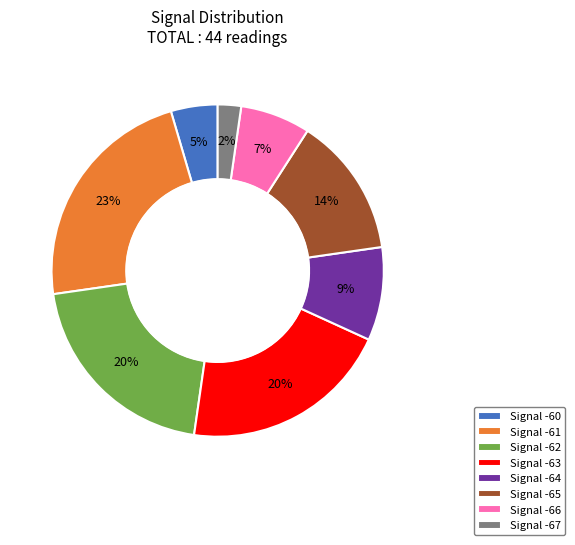

To the nearest percent, what percentage of the pie is Signal -64?

9%